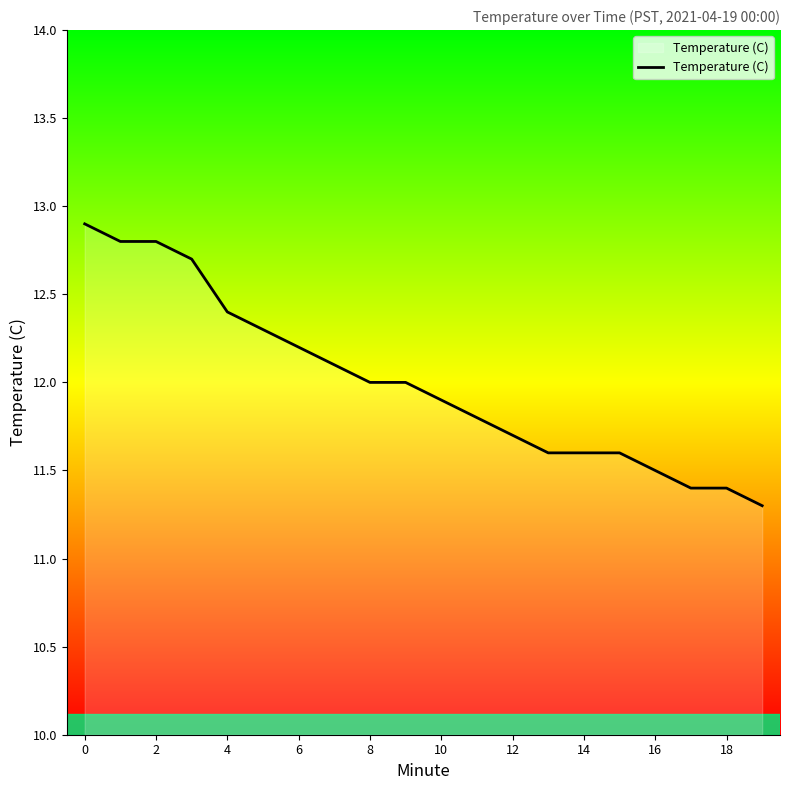

What is the greatest value displayed?

12.9